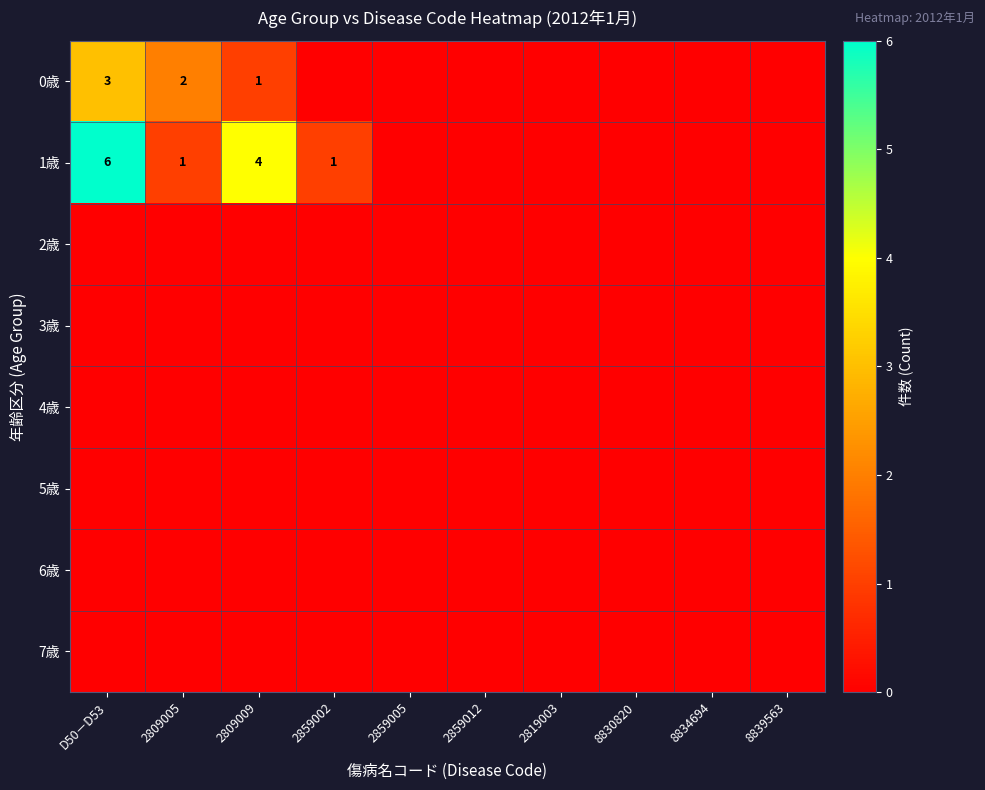

The value of 1歳 at 2859002 is 1. True or false?

True